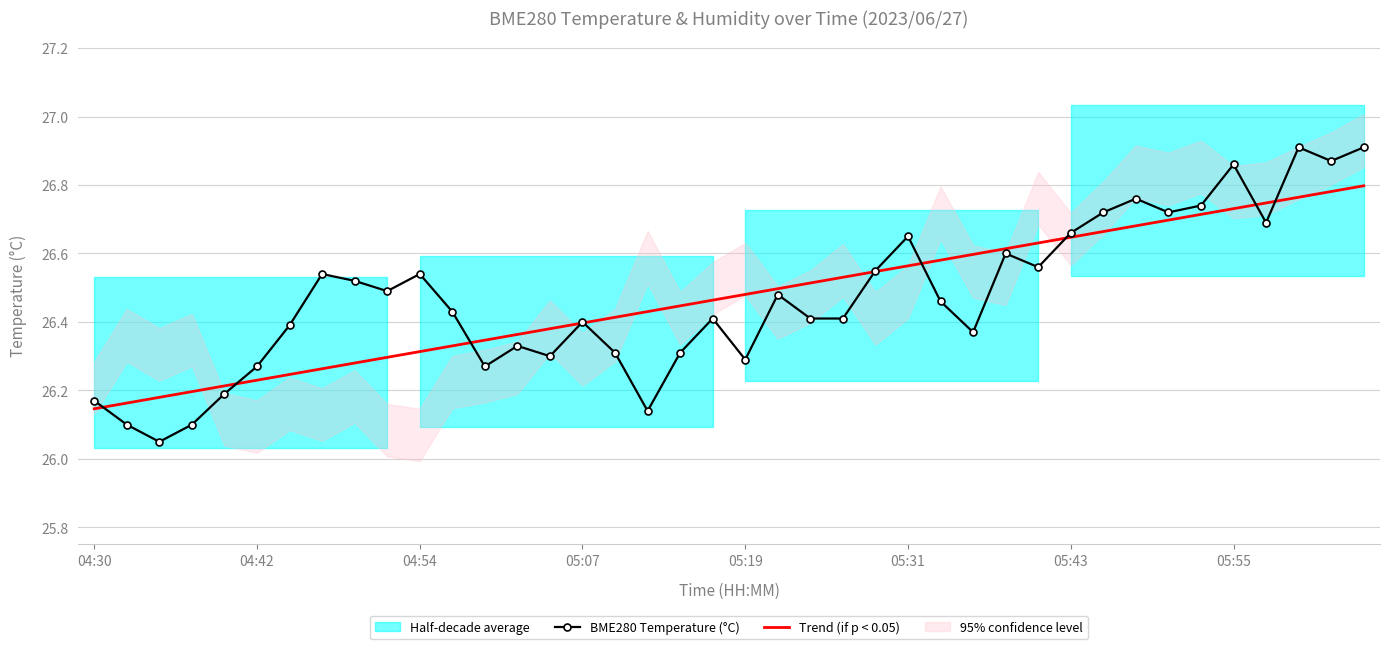

What is the value of the Trend (if p < 0.05) point at the 29th from the left?

26.6